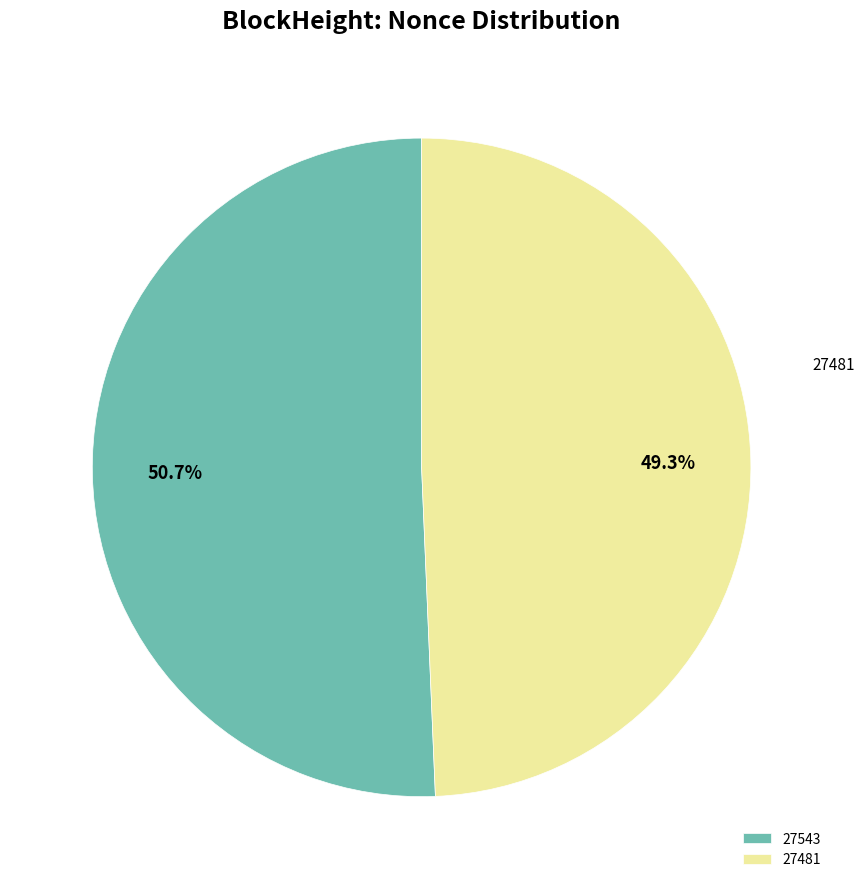

Does 27543 account for over 50% of the chart?

Yes